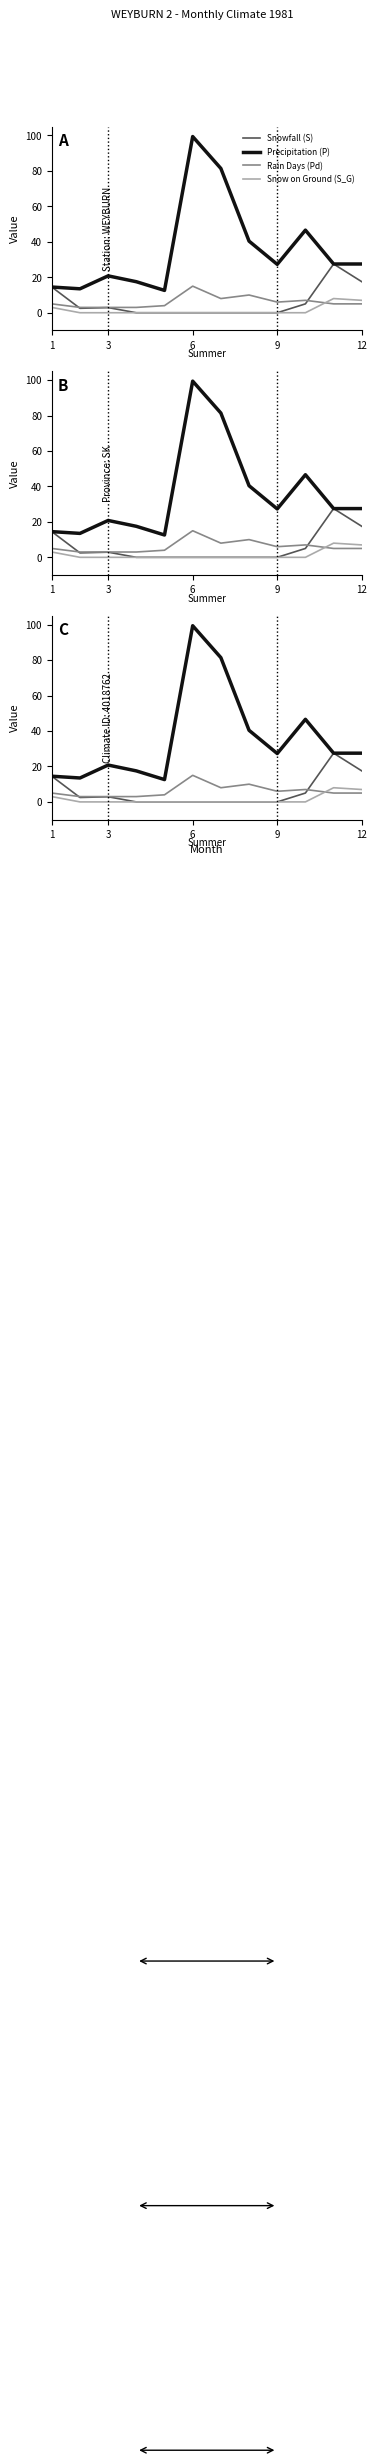

What is the sum of all Snow on Ground (S_G) values?

18.0